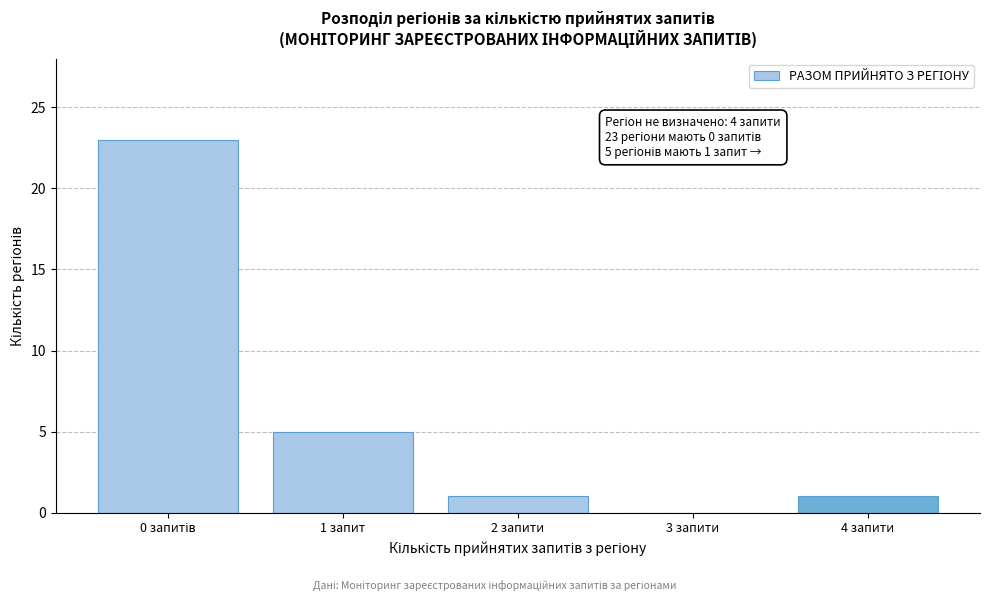

Between 4 запити and 1 запит, which is larger?

1 запит